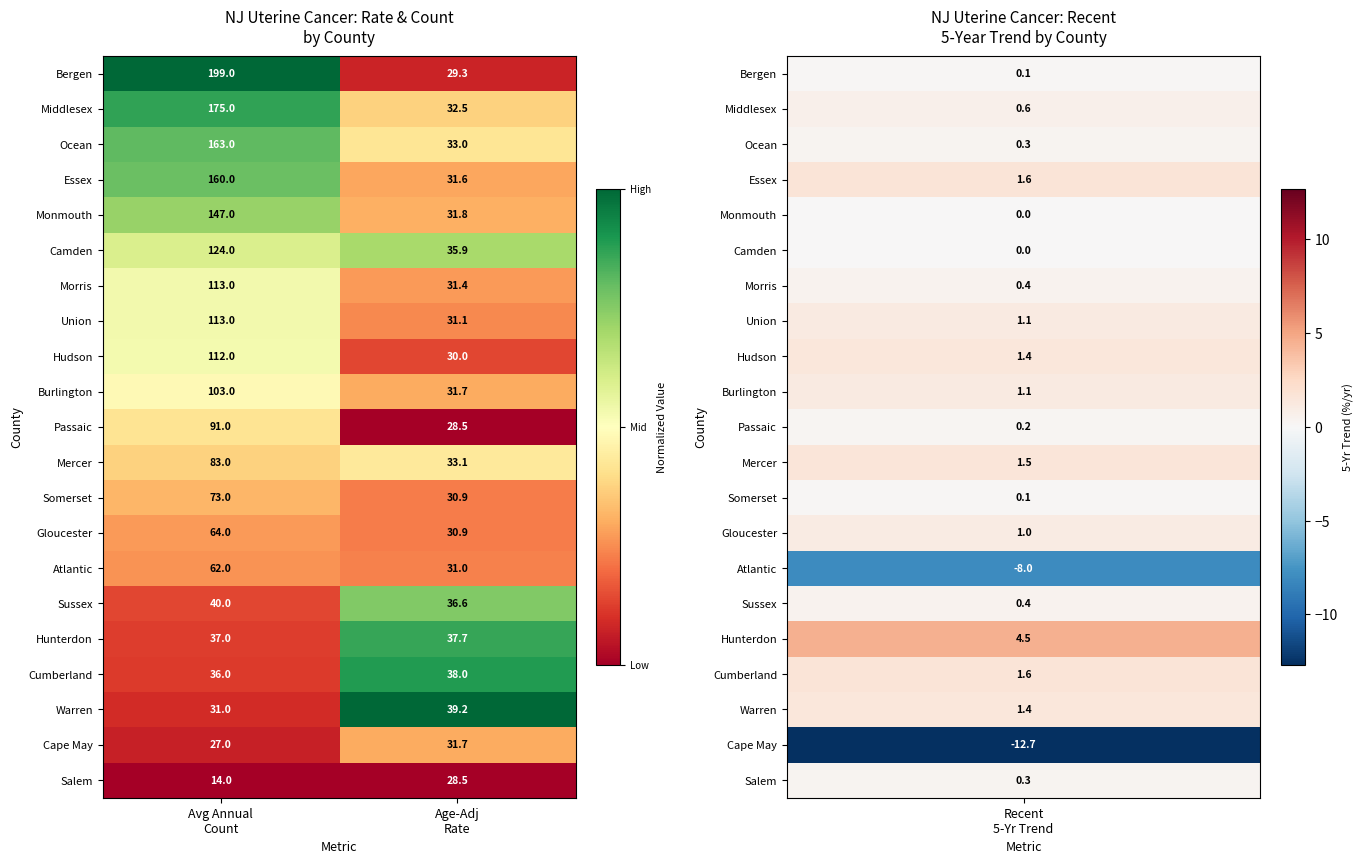

What is the sum of all Passaic values?

119.5